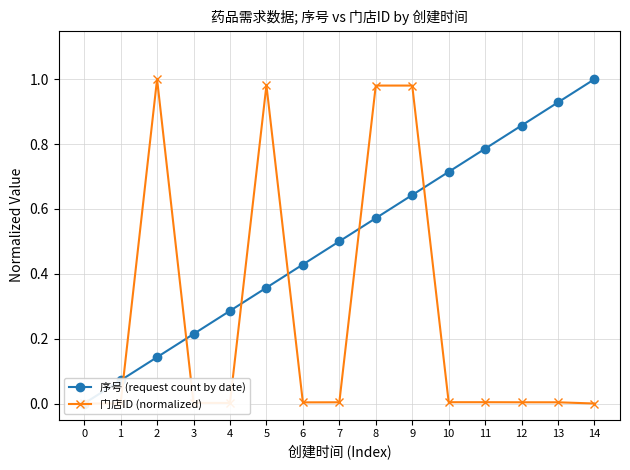

The 门店ID (normalized) series shows 0.0 at 6. True or false?

True